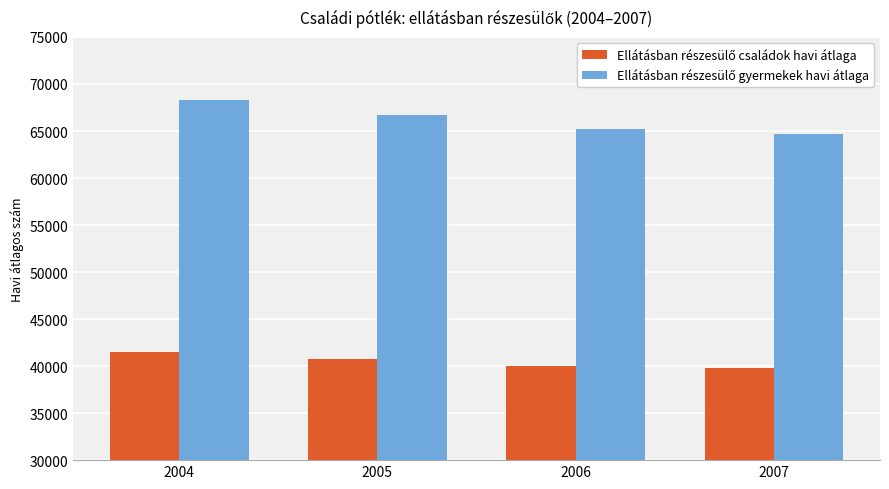

At which category does the chart reach its peak across all series?

2004